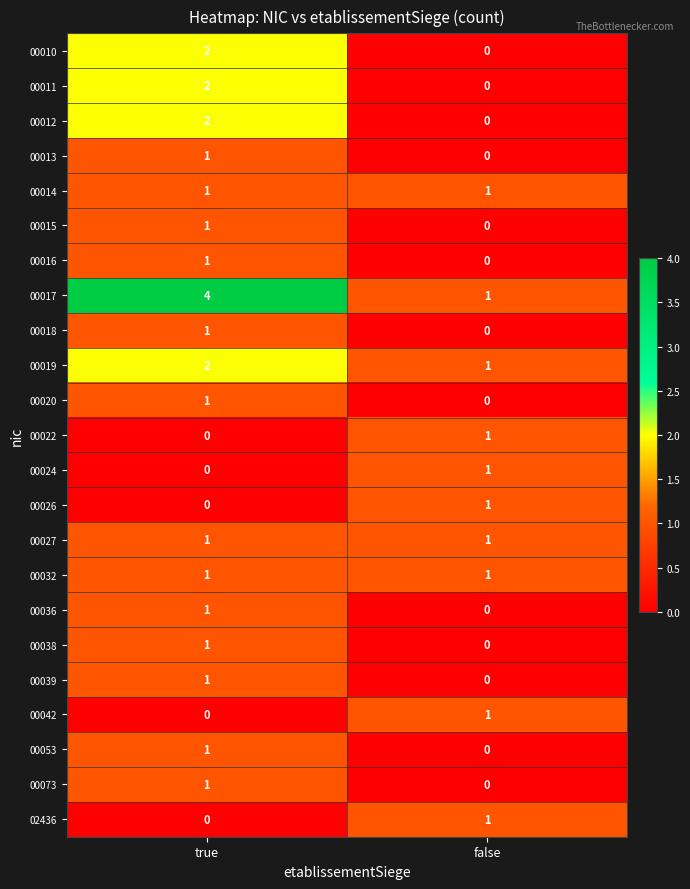

Which category has the highest value across all series?

true